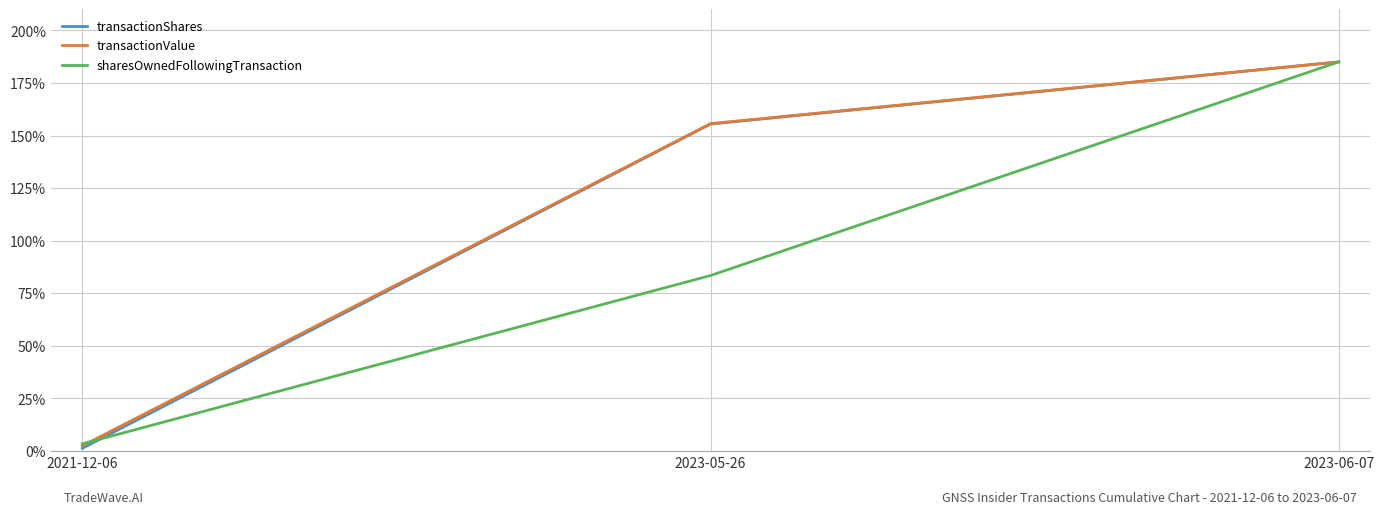

At which category is the sum across all series the highest?

2023-06-07